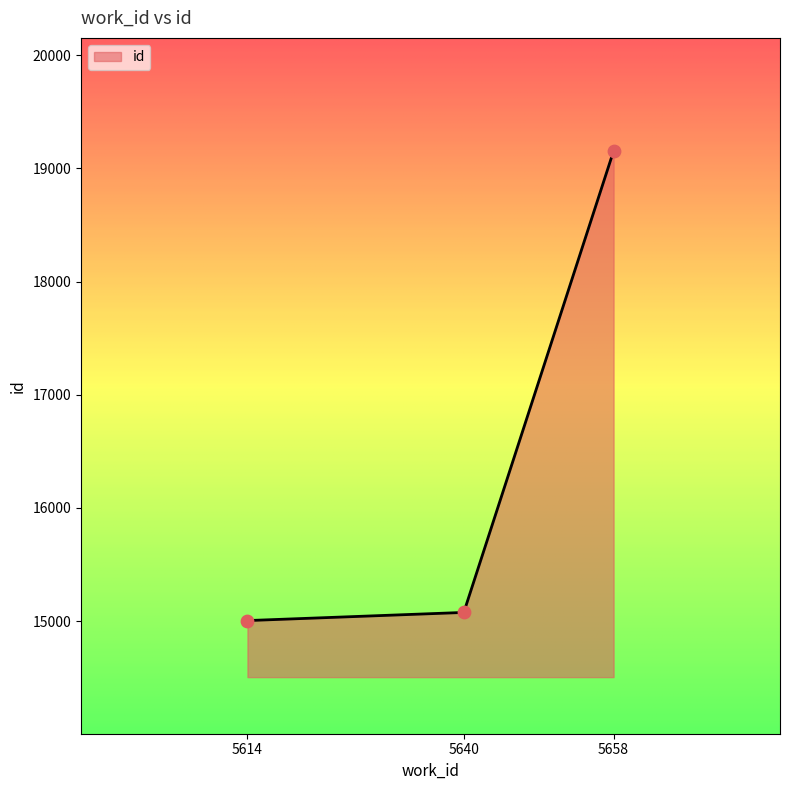

Between 5614 and 5658, which is larger?

5658